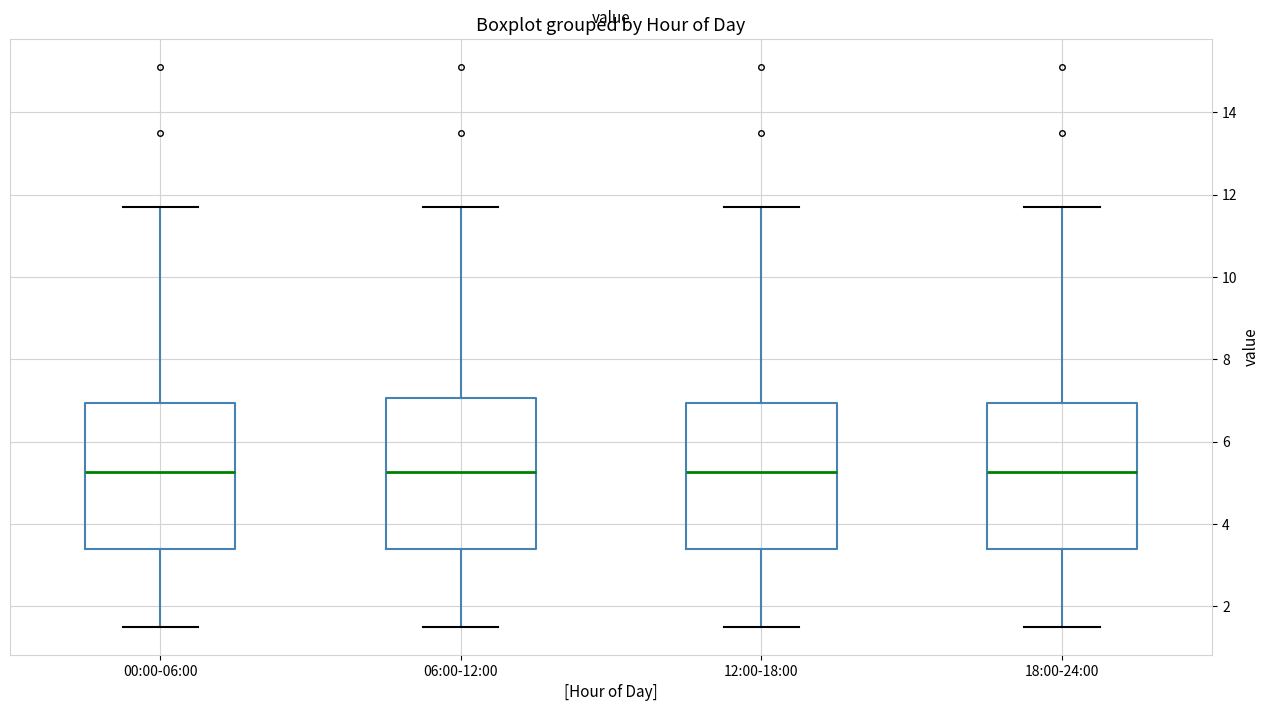

Where does the lower whisker of the box for 00:00-06:00 end on the y-axis? The values are not printed on the chart, so give them approximately, as read against the axis.

1.6